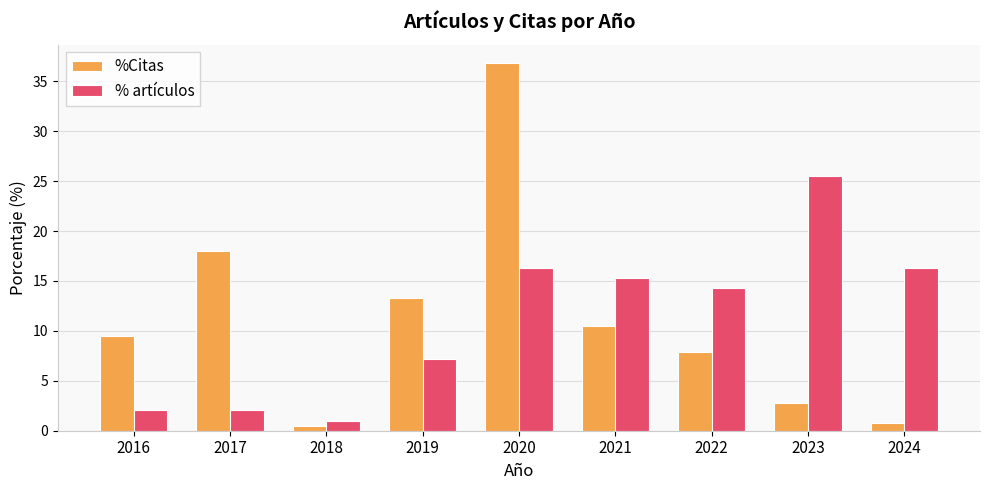

What is the difference between the maximum and minimum values in the % artículos series?

24.5